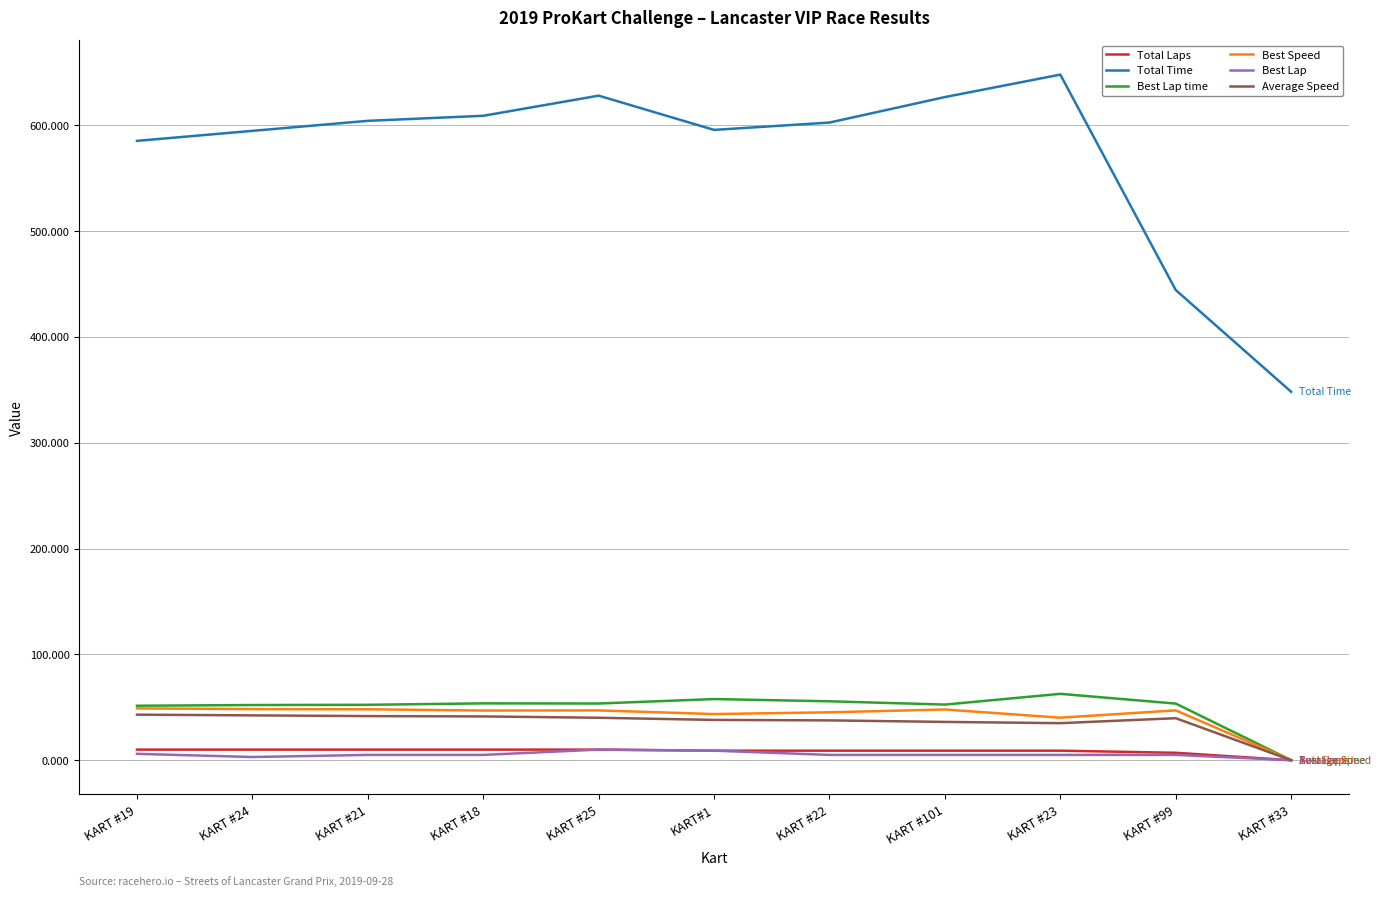

Does the chart display data point markers on the line(s)?

No